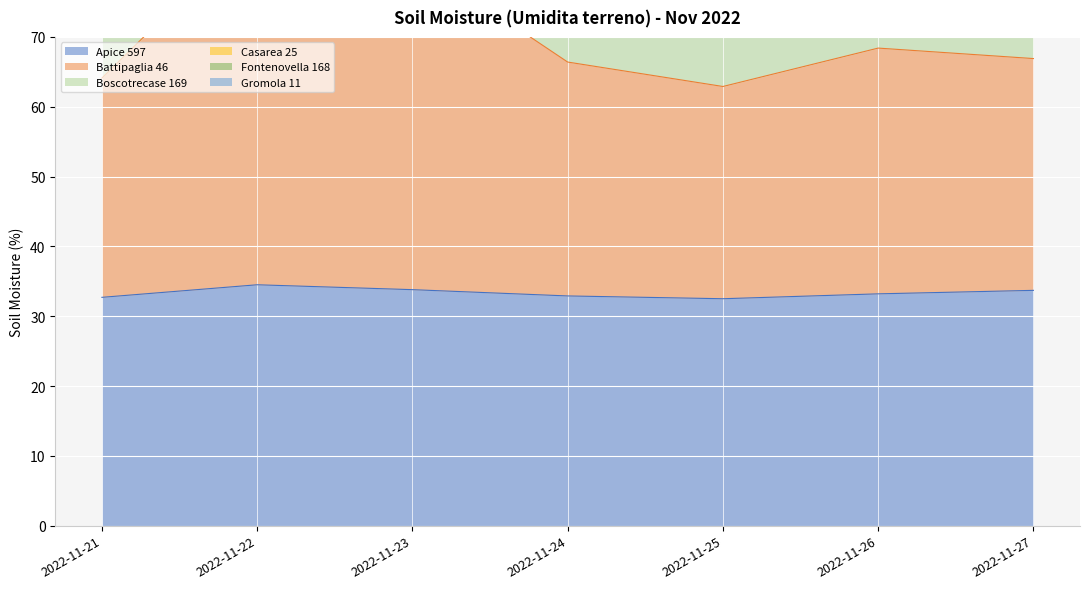

True or false: Apice 597 and Gromola 11 cross at least once.

False